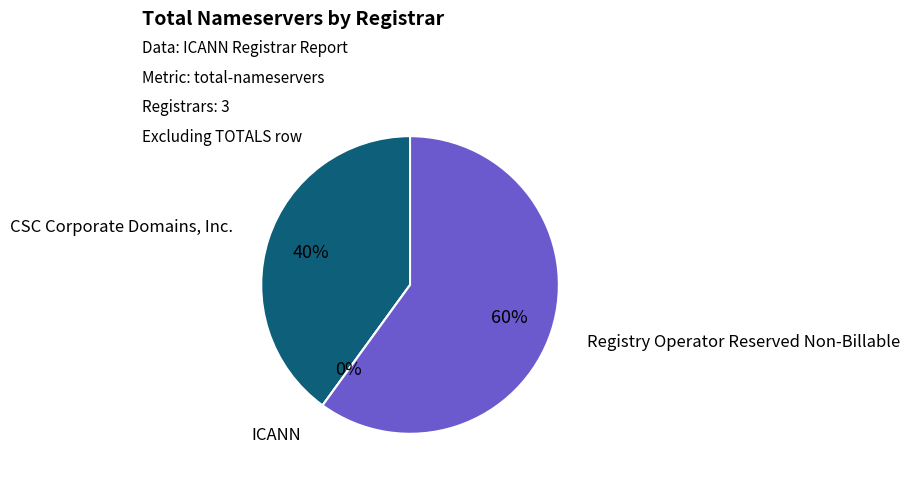

What portion of the pie excludes Registry Operator Reserved Non-Billable?

40.0%